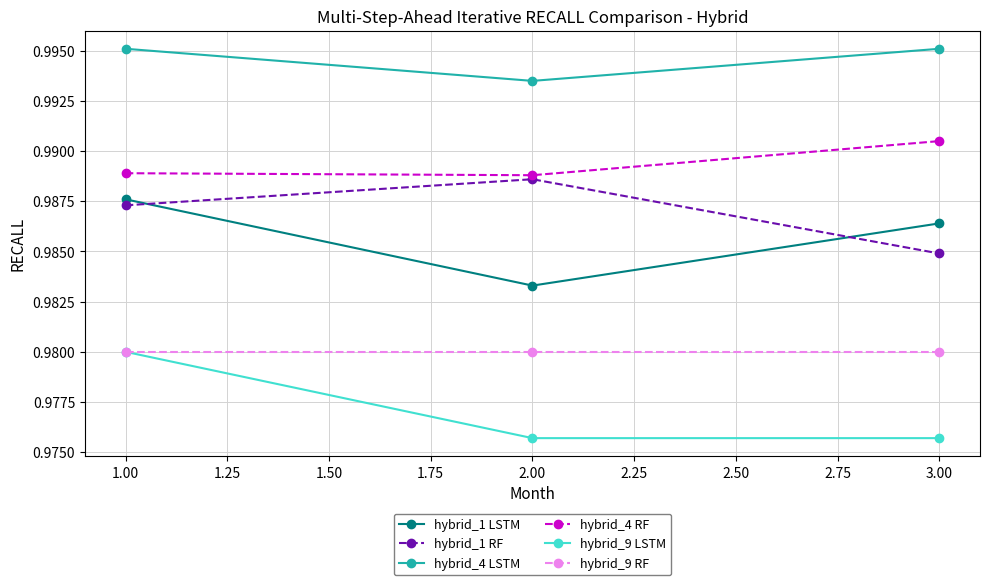

At which label is hybrid_4 LSTM closest to 0?

2.00